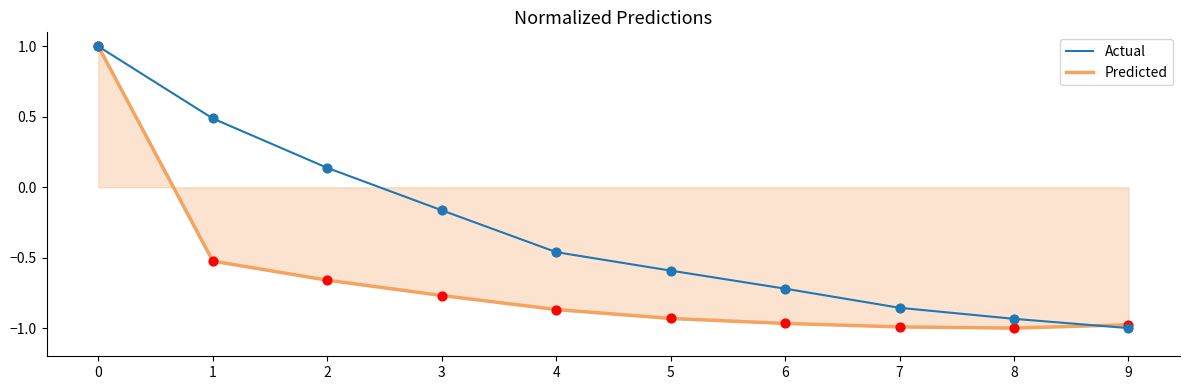

Is the value of Predicted at 5 greater than the value of Actual at 5?

No